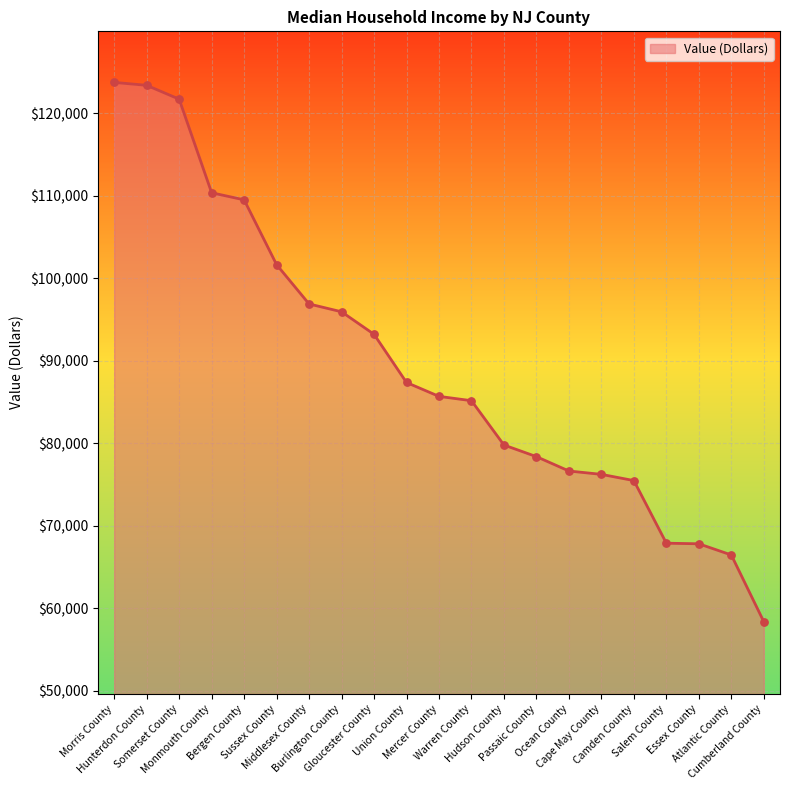

What is the change in value from Ocean County to Essex County?

-8818